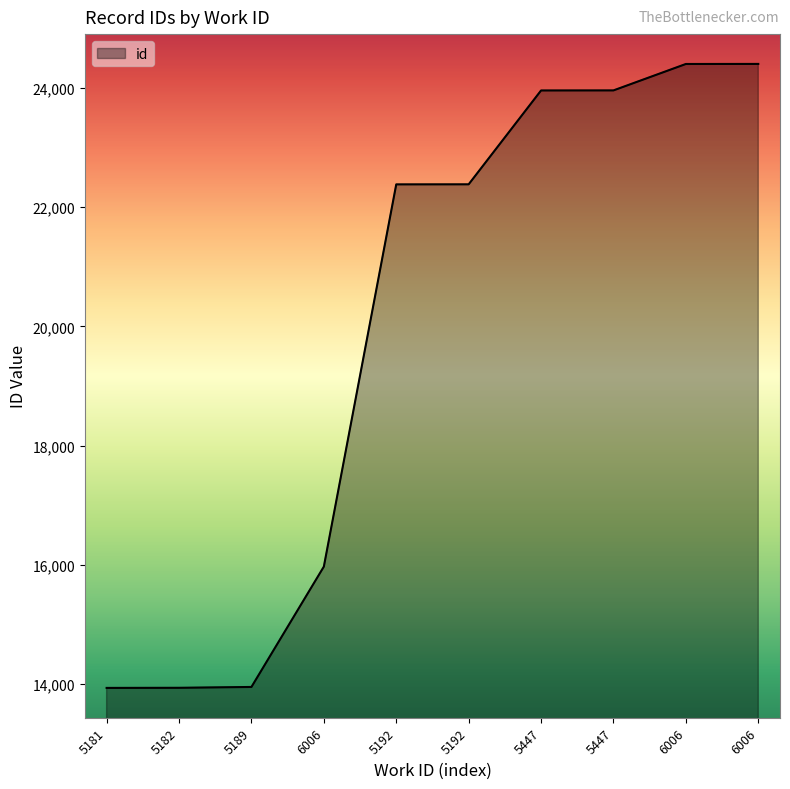

Does the chart display data point markers on the line(s)?

No